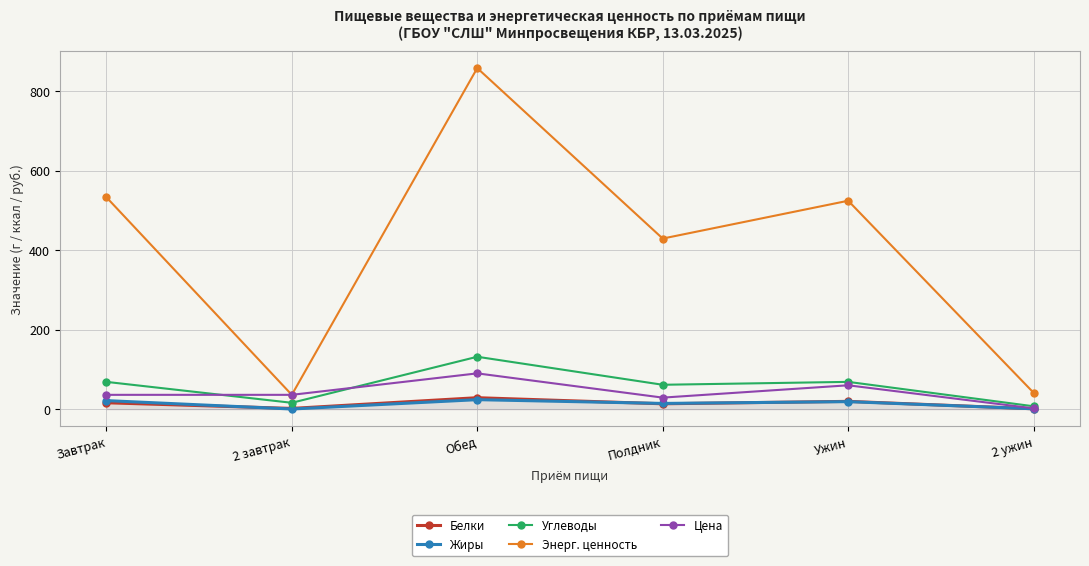

How many distinct data groups are displayed?

5